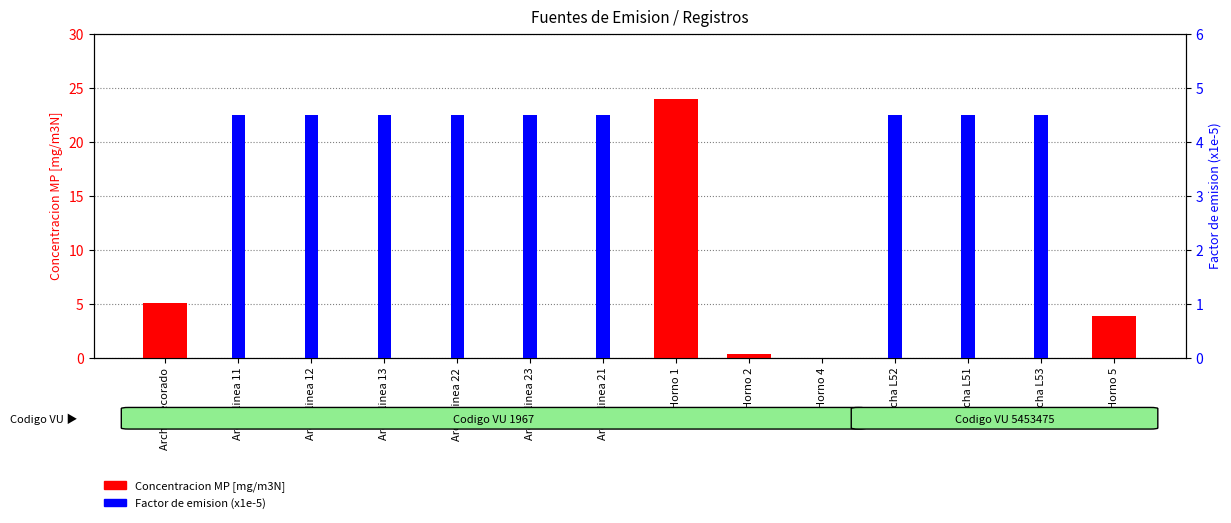

At which label does Factor de emision (x1e-5) reach its minimum?

Archa decorado